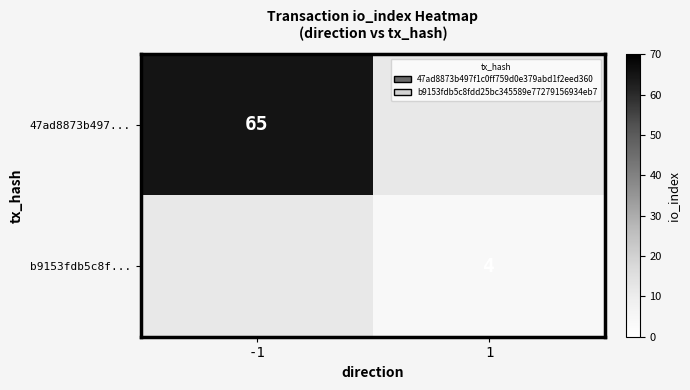

True or false: b9153fdb5c8f... has a value of 1 at 1.

False